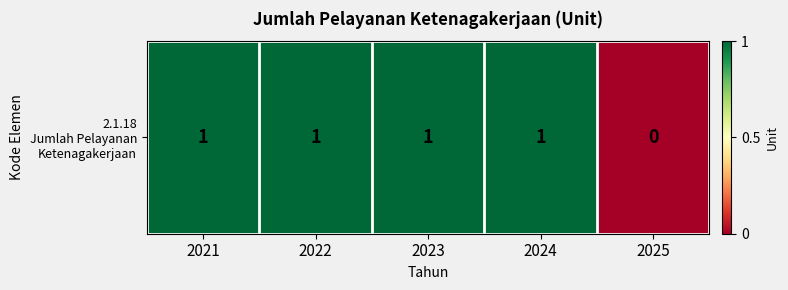

Which label corresponds to the smallest value in the chart?

2025